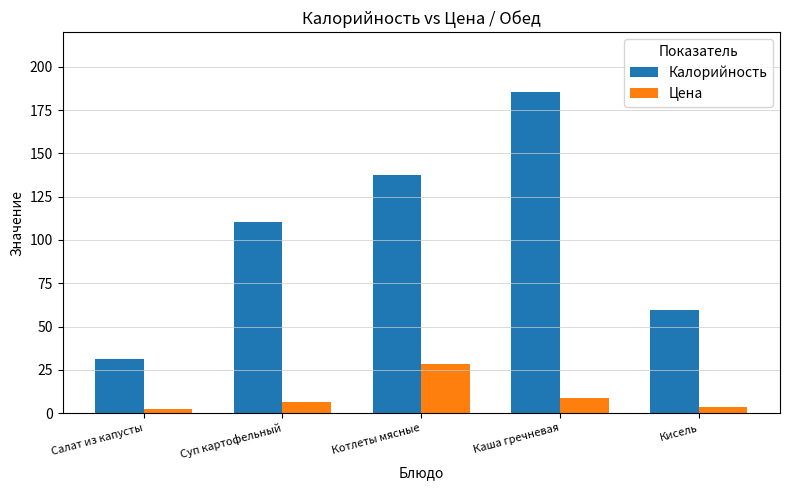

Reading right to left, extract all data points from this chart.

Калорийность: 59.3	185.2	137.3	110.6	31.0
Цена: 3.5	8.5	28.5	6.3	2.5